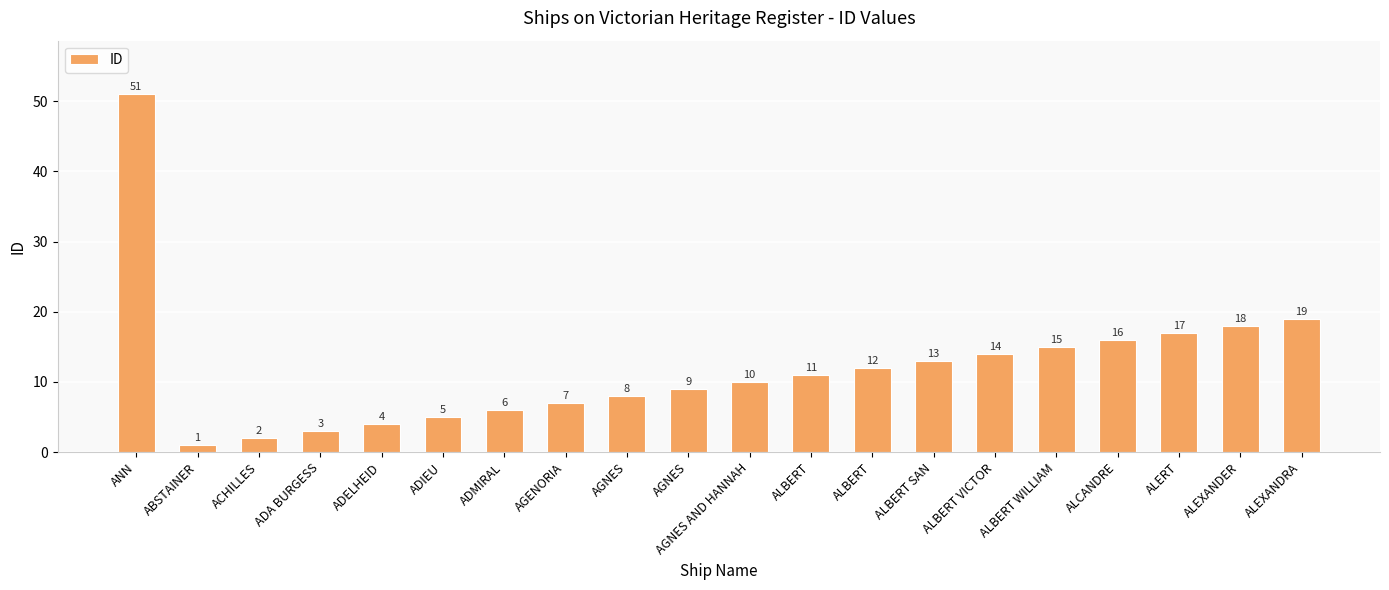

Which has a higher value, ALBERT or AGNES AND HANNAH?

ALBERT